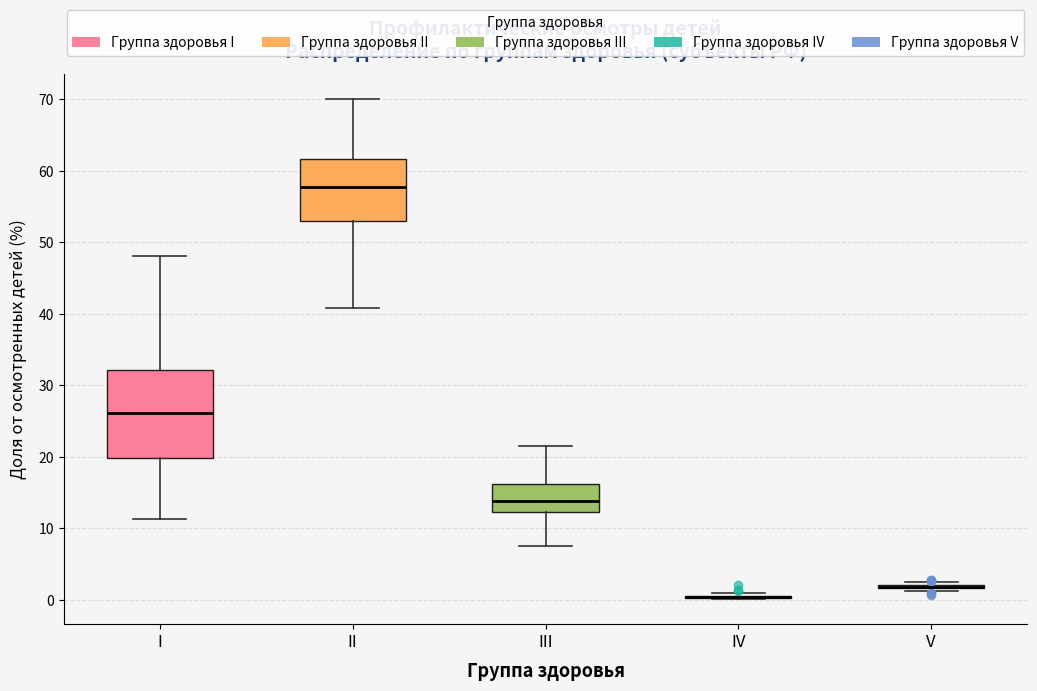

Reading left to right, read every box against the y-axis: the position of its median line, the range the box covers, and the ends of its whiskers. The values are not printed on the chart, so give them approximately, as read against the axis.

I: median 26, box 20 to 32, whiskers 11 to 48
II: median 58, box 53 to 62, whiskers 41 to 70
III: median 14, box 12 to 16, whiskers 8 to 22
IV: box collapsed to a line at 0, whiskers 0 to 1
V: box collapsed to a line at 2, whiskers 1 to 3